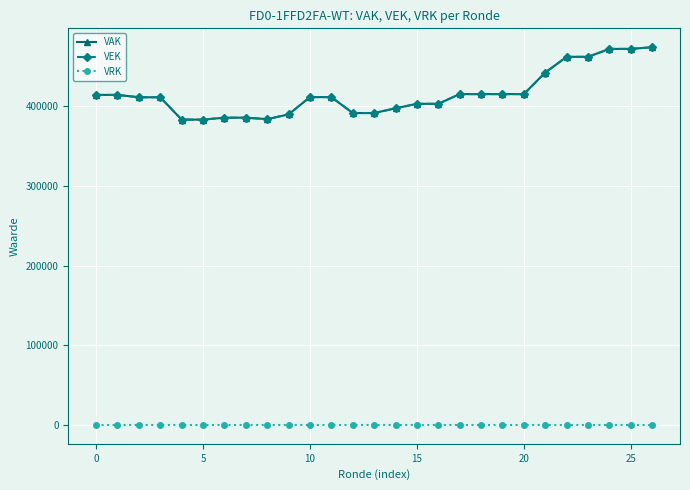

Does the chart display data point markers on the line(s)?

Yes